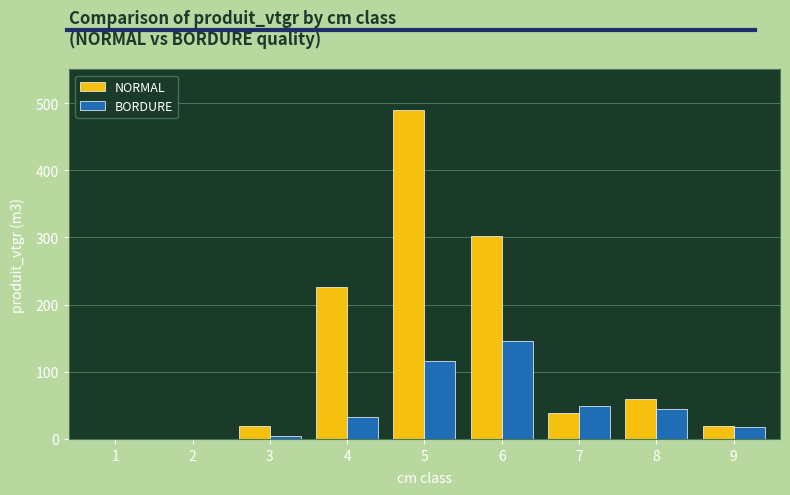

Is it true that NORMAL equals 7.8 at 7?

False